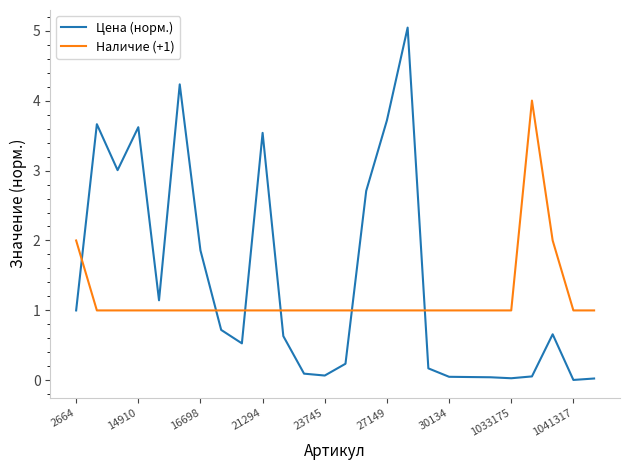

True or false: Цена (норм.) and Наличие (+1) cross at least once.

True